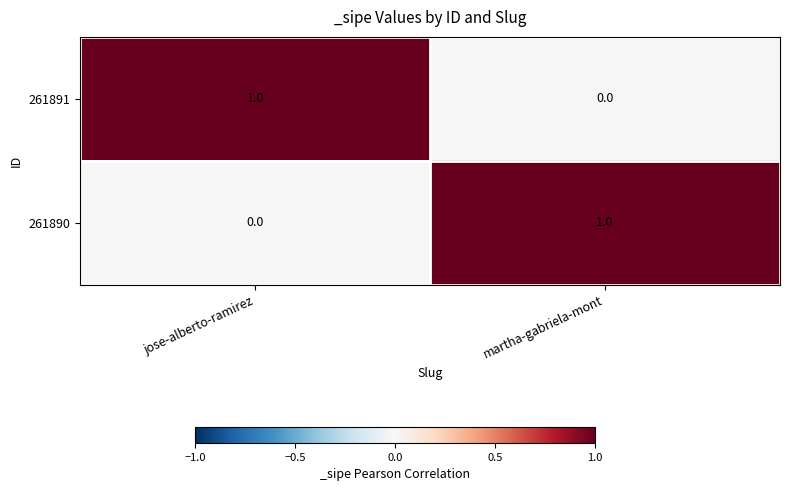

Is the value of 261891 at jose-alberto-ramirez greater than the value of 261890 at jose-alberto-ramirez?

Yes